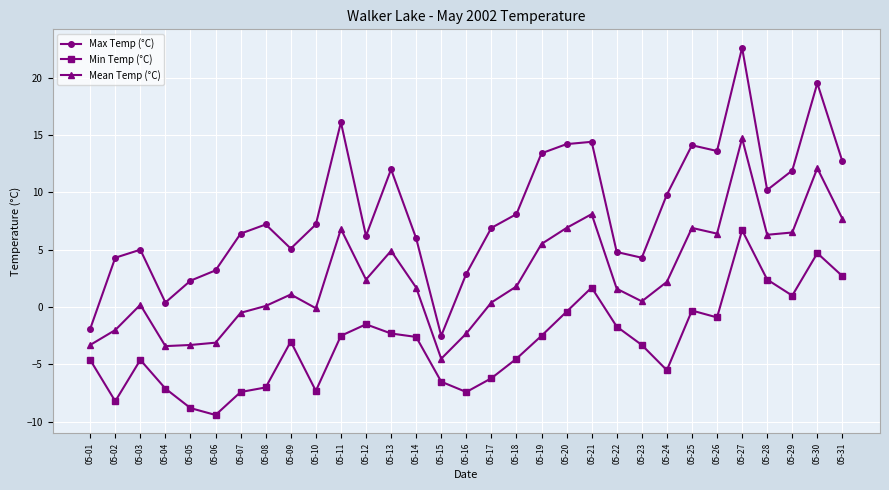

What is the value of the Min Temp (°C) point at the 1st from the left?

-4.6